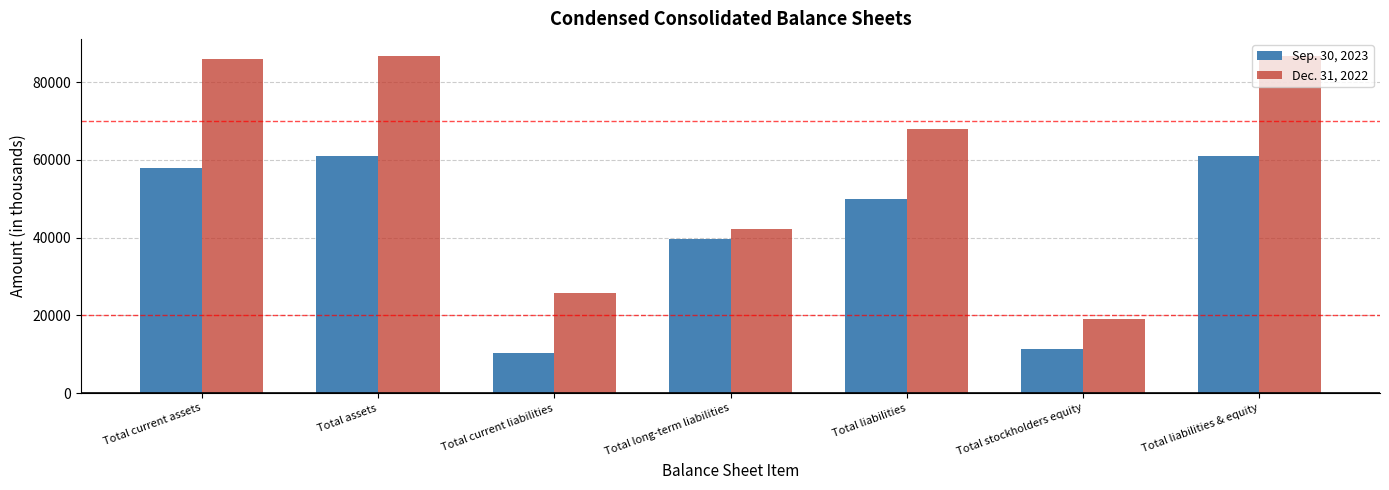

What is the average value of the Dec. 31, 2022 series?

59178